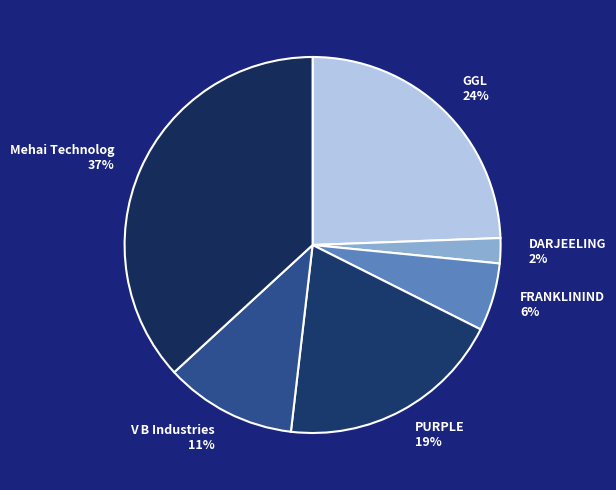

To the nearest percent, what is the average slice percentage?

17%